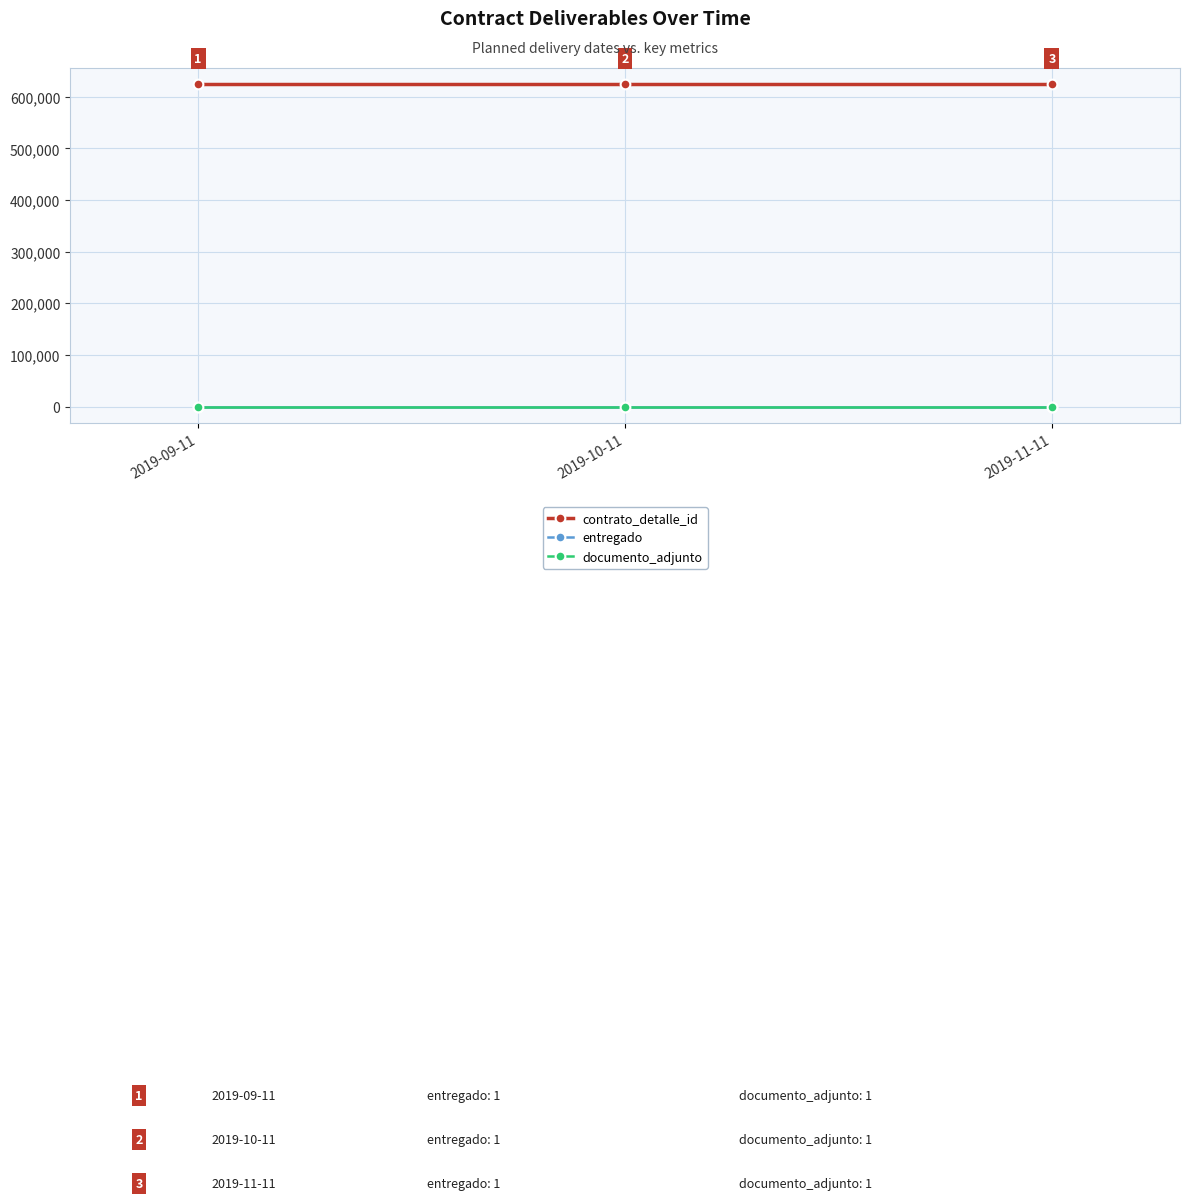

Does the chart have visible grid lines?

Yes